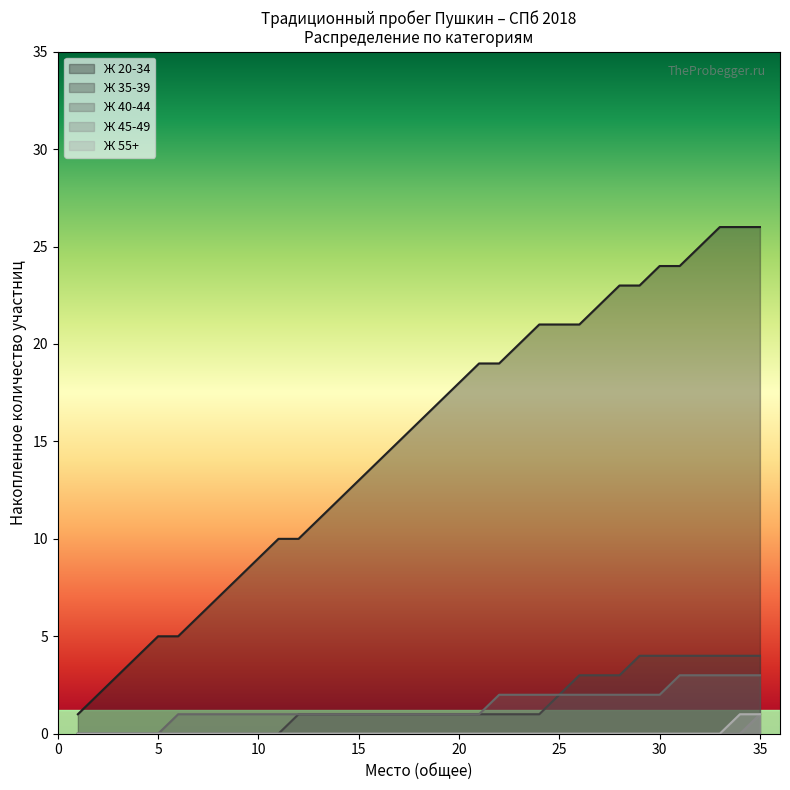

What is the greatest value displayed?

26